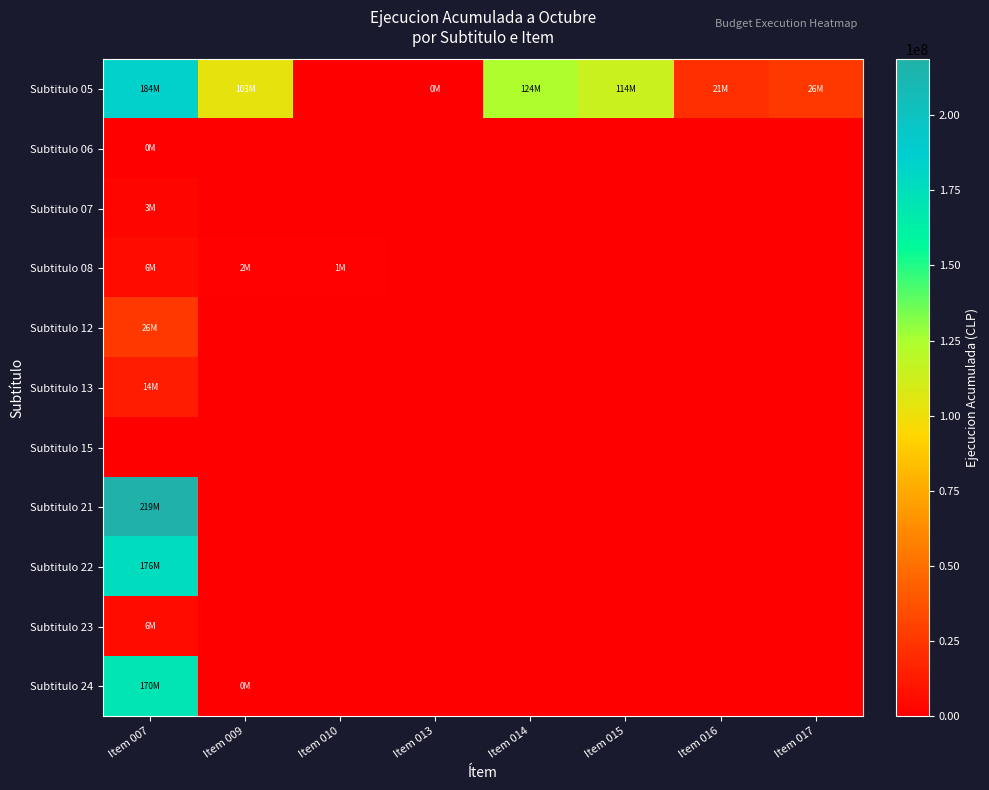

Between Item 014 and Item 017, which series saw the biggest shift?

Subtitulo 05